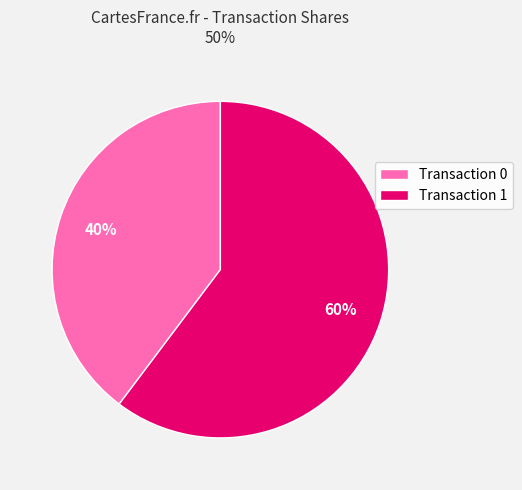

Approximately how many times larger is the value at Transaction 1 compared to Transaction 0?

1.5